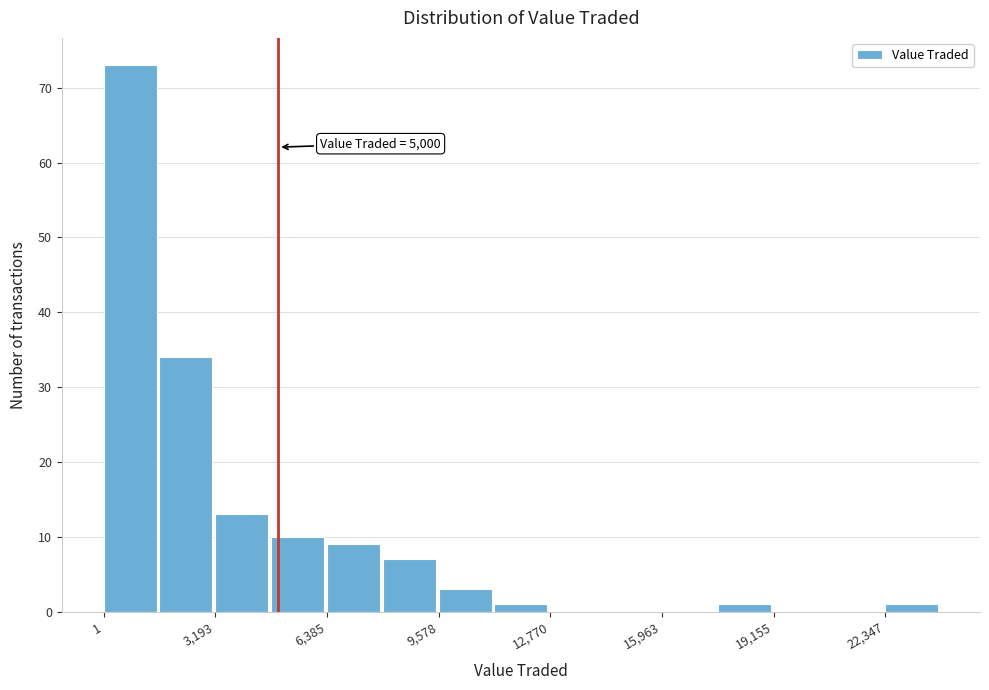

Around what value on the x-axis is the tallest bar? Give the approximate position of its centre, as read against the axis.

1000